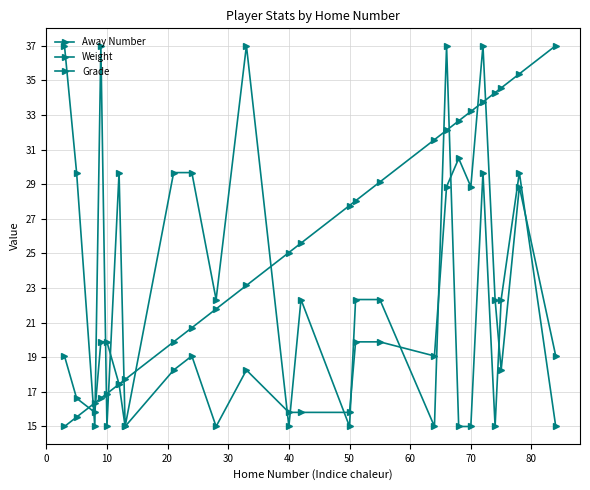

Reading left to right, what are all the values shown in this chart?

Away Number: 15.0	15.5	16.4	16.6	16.9	17.4	17.7	19.9	20.7	21.8	23.1	25.0	25.6	27.8	28.0	29.1	31.6	32.1	32.7	33.2	33.7	34.3	34.6	35.4	37.0
Weight: 19.1	16.6	15.8	19.9	19.9	17.4	15.0	18.3	19.1	15.0	18.3	15.8	15.8	15.8	19.9	19.9	19.1	28.9	30.5	28.9	37.0	22.3	18.3	28.9	19.1
Grade: 37.0	29.7	15.0	37.0	15.0	29.7	15.0	29.7	29.7	22.3	37.0	15.0	22.3	15.0	22.3	22.3	15.0	37.0	15.0	15.0	29.7	15.0	22.3	29.7	15.0